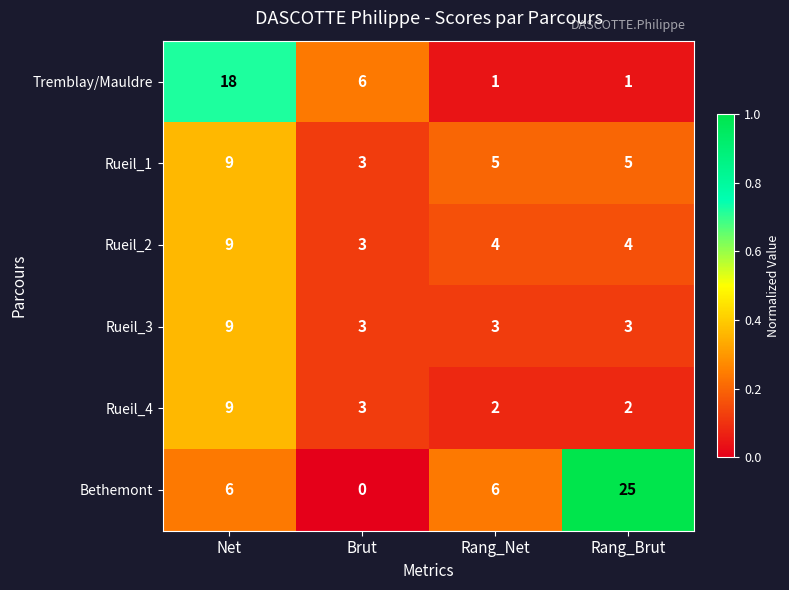

How many distinct data groups are displayed?

6